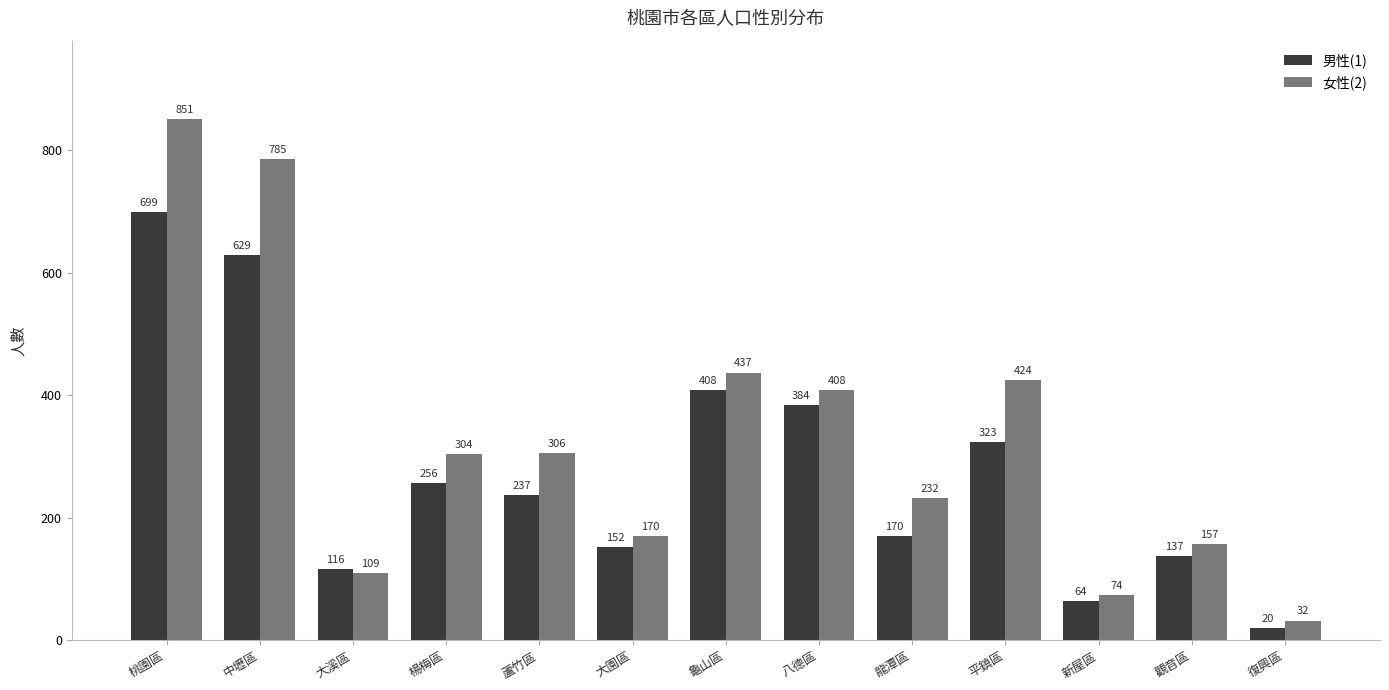

What position from the left is 龍潭區?

9